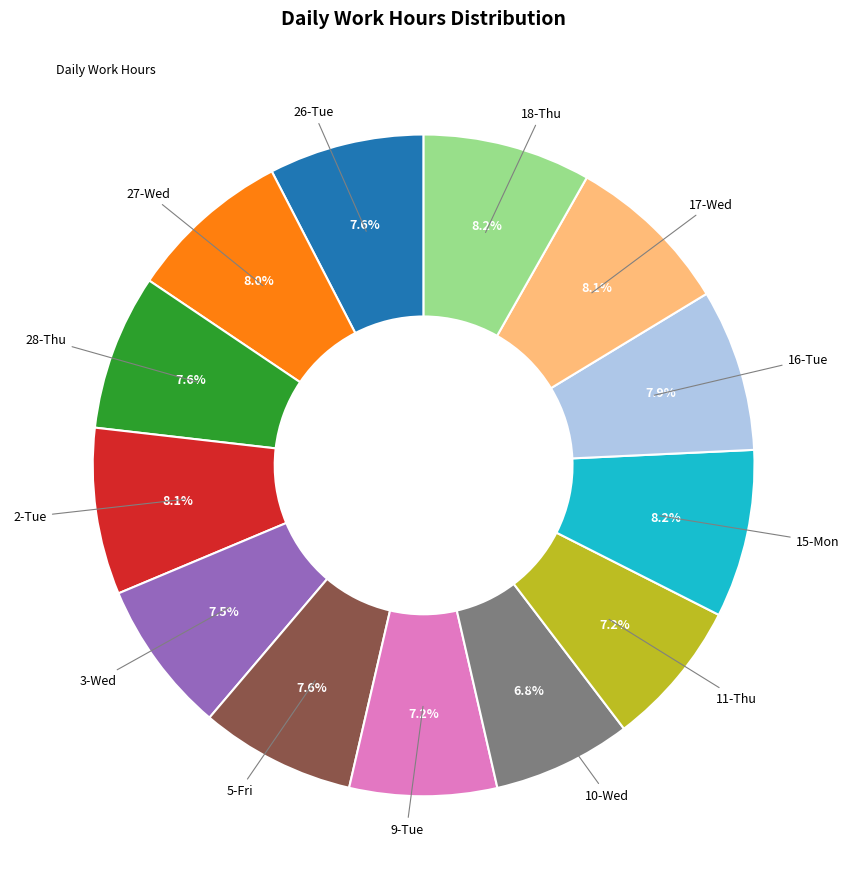

Does any single category account for the majority?

No